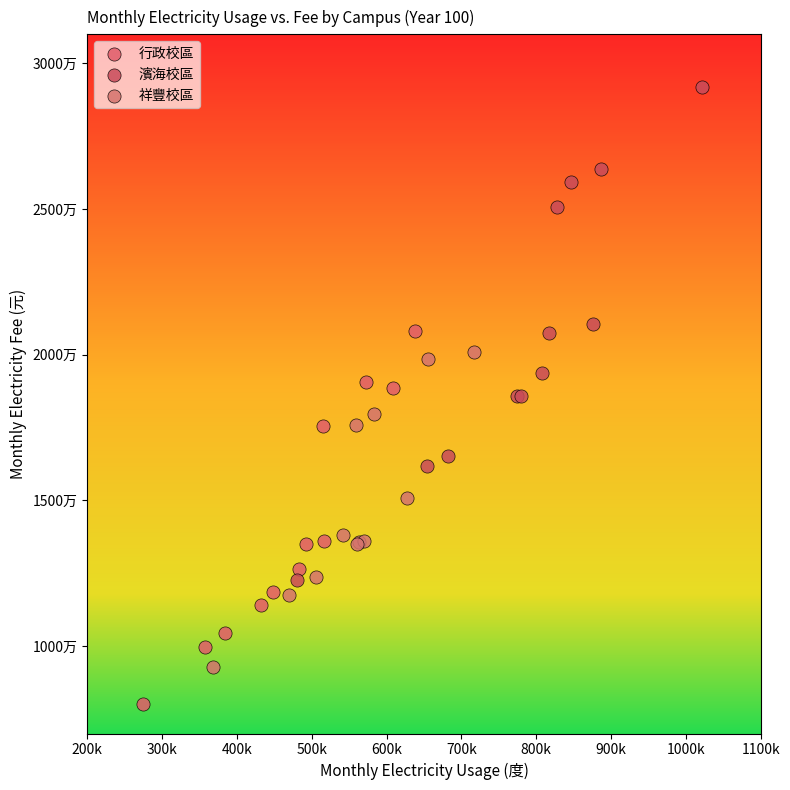

Which series reaches the minimum Y coordinate?

行政校區